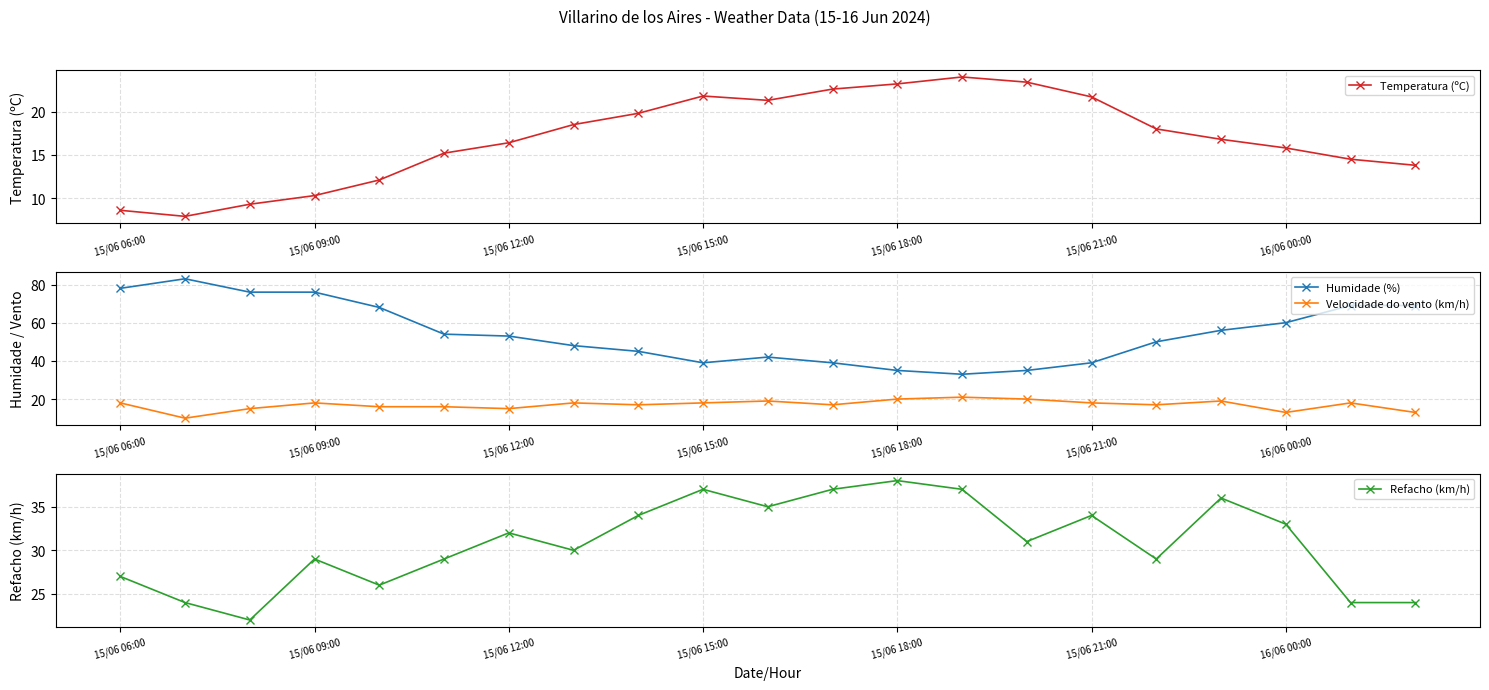

What is the maximum value for Temperatura (ºC)?

24.0